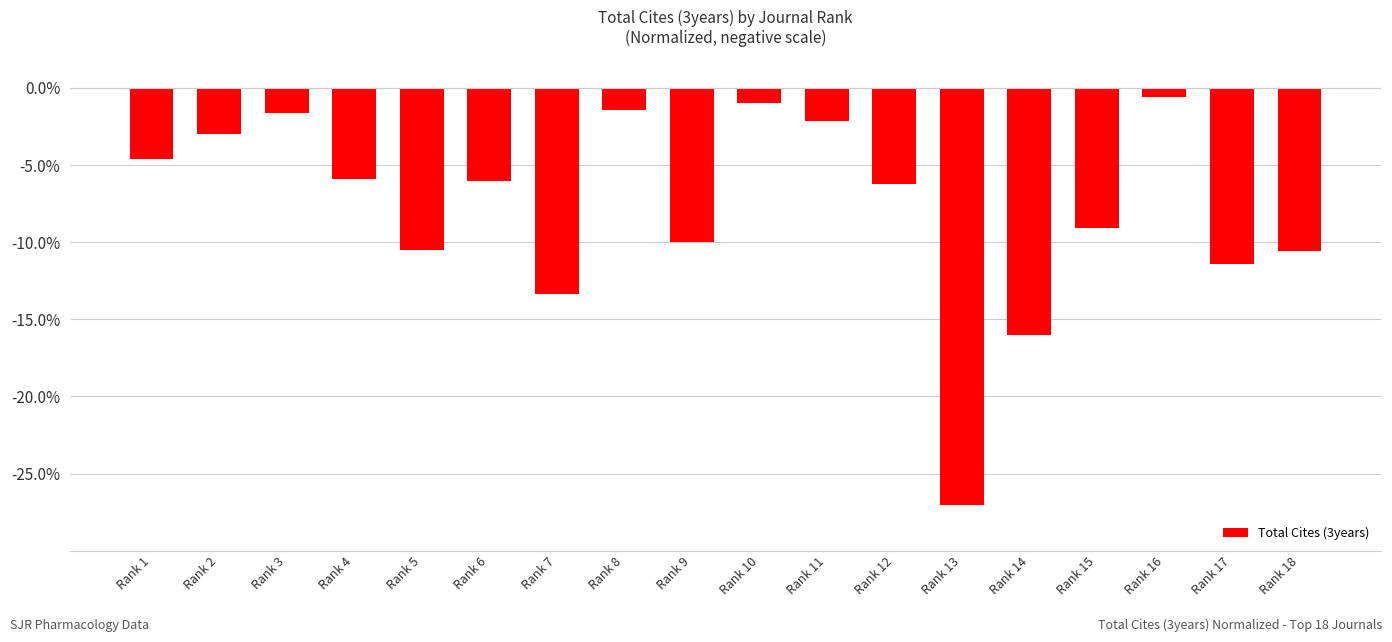

At which category does the chart reach its minimum across all series?

Rank 13